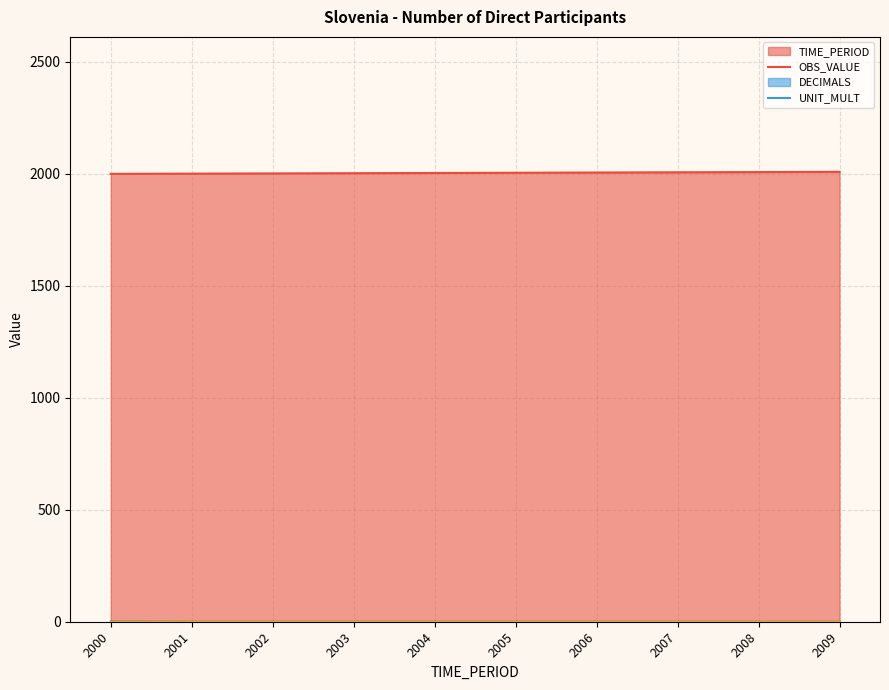

How many data points in TIME_PERIOD are above 2005?

4